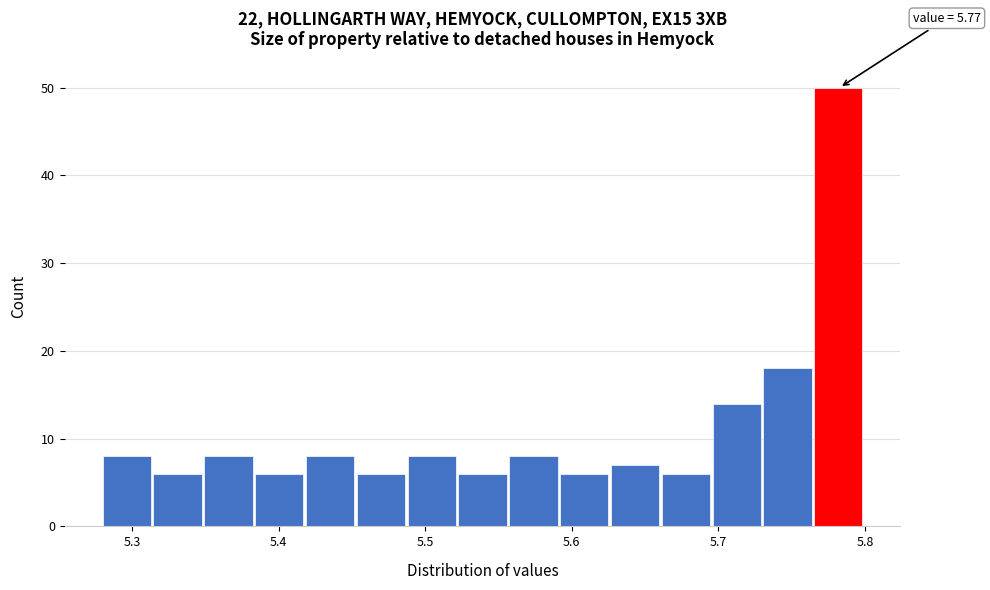

Read against the x-axis, roughly where is the centre of the tallest bar?

5.78